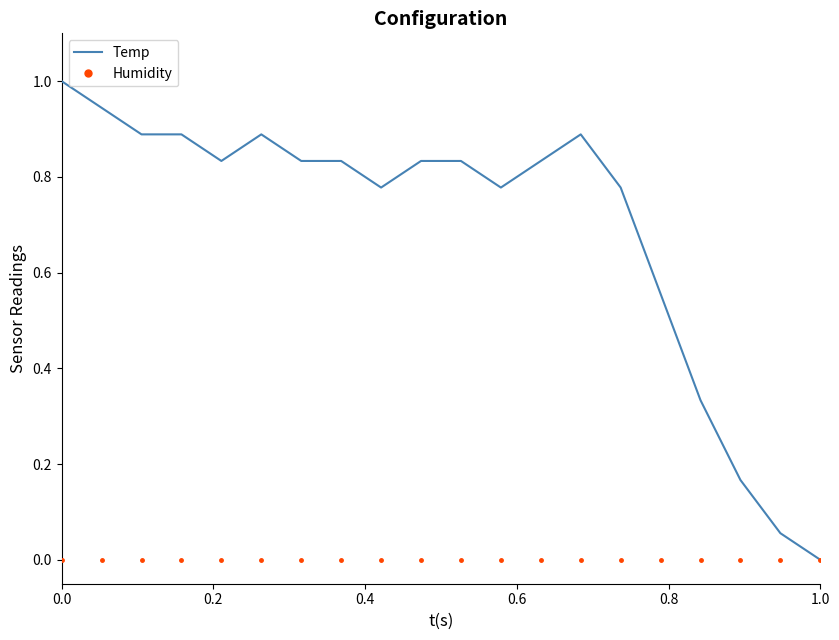

Which series has the widest spread of values?

Temp